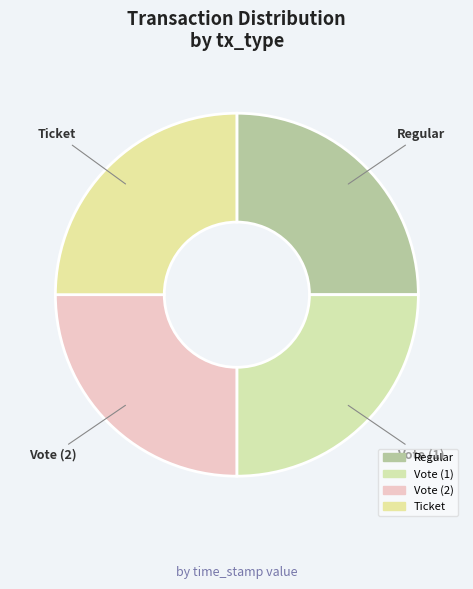

Approximately how many times larger is the value at Vote (1) compared to Regular?

1.0